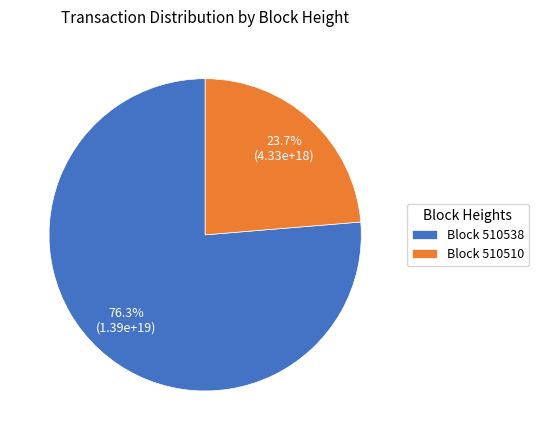

Which has a higher value, Block 510538 or Block 510510?

Block 510538